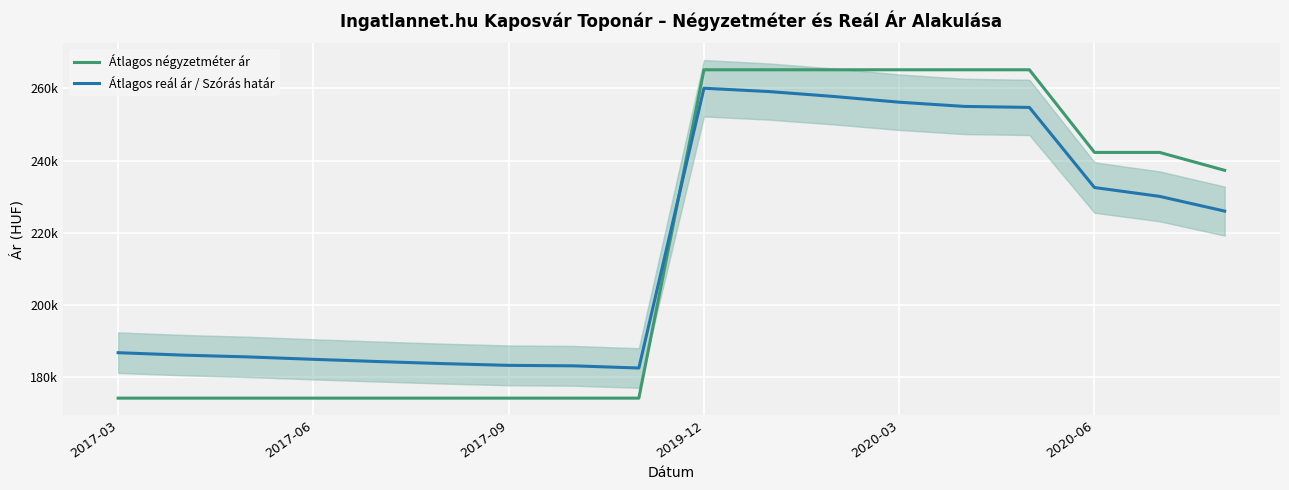

True or false: Átlagos négyzetméter ár has a value of 174242 at 2017-03.

True